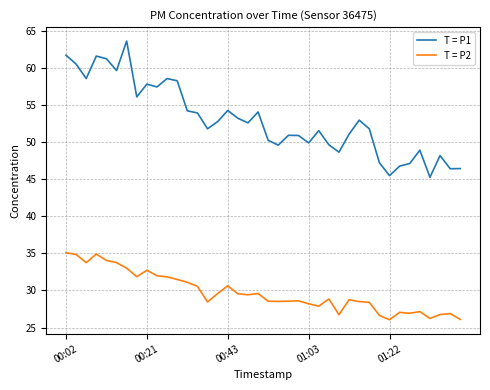

What is the minimum value shown in the chart?

26.1